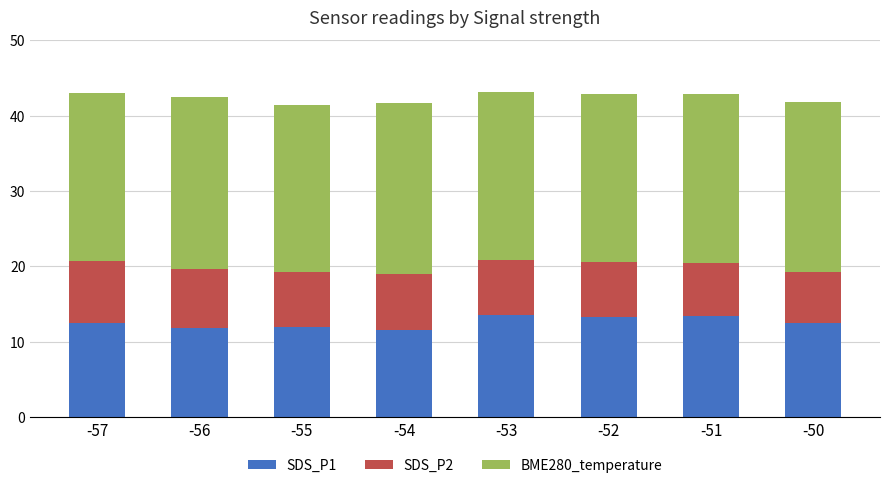

What is the total value across all series at -50?

41.8